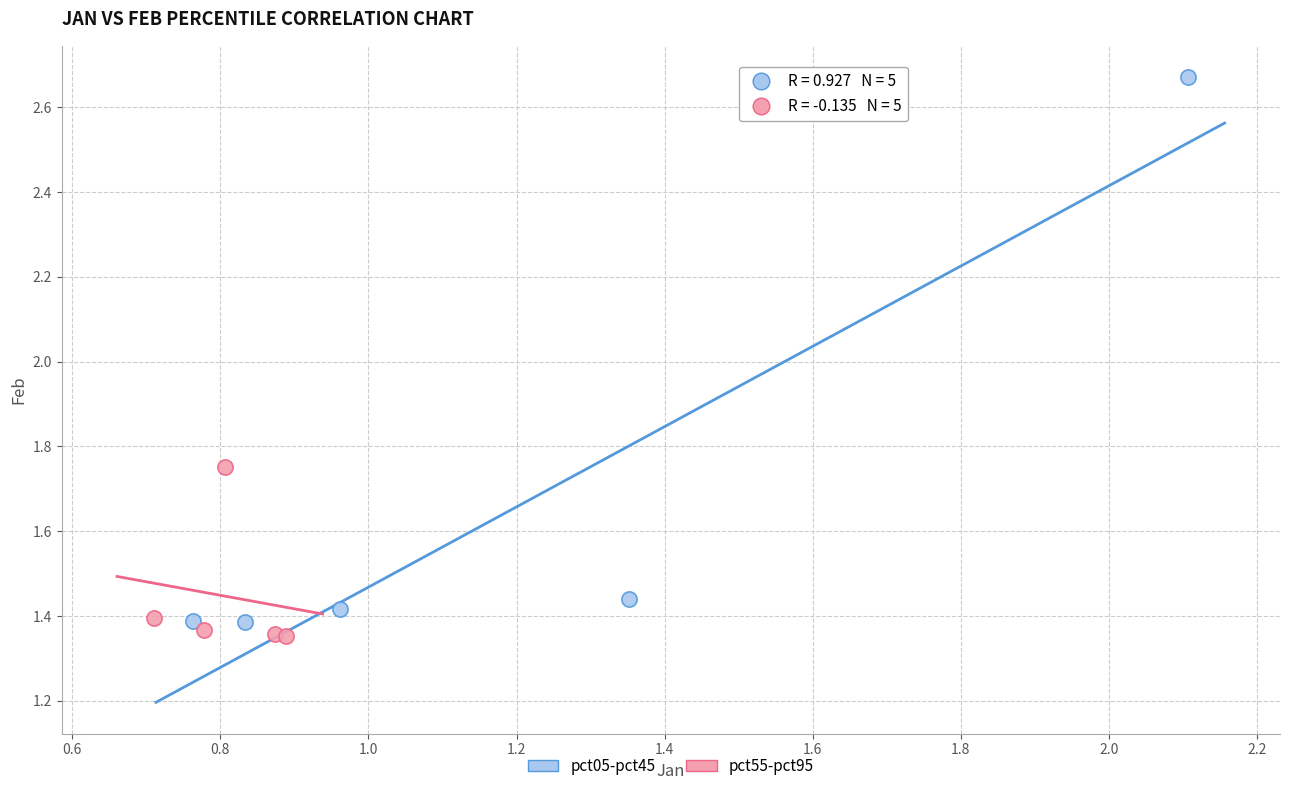

Which series has the largest Y range (max minus min)?

pct05-pct45